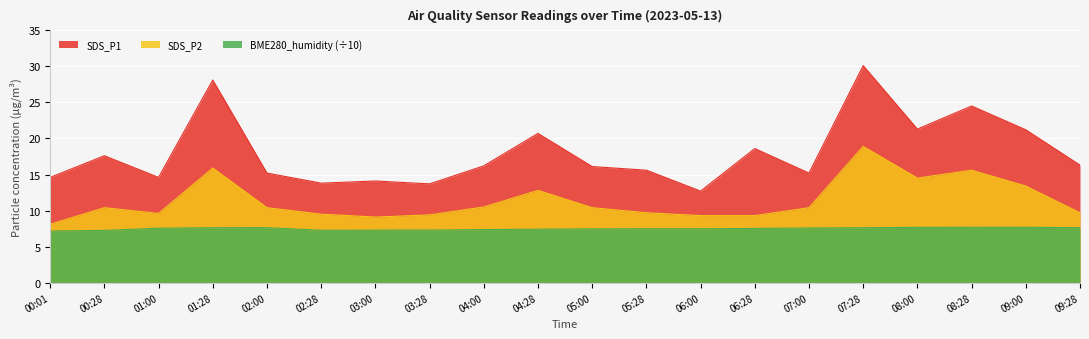

Count the BME280_humidity values in the range 7 to 8.

20